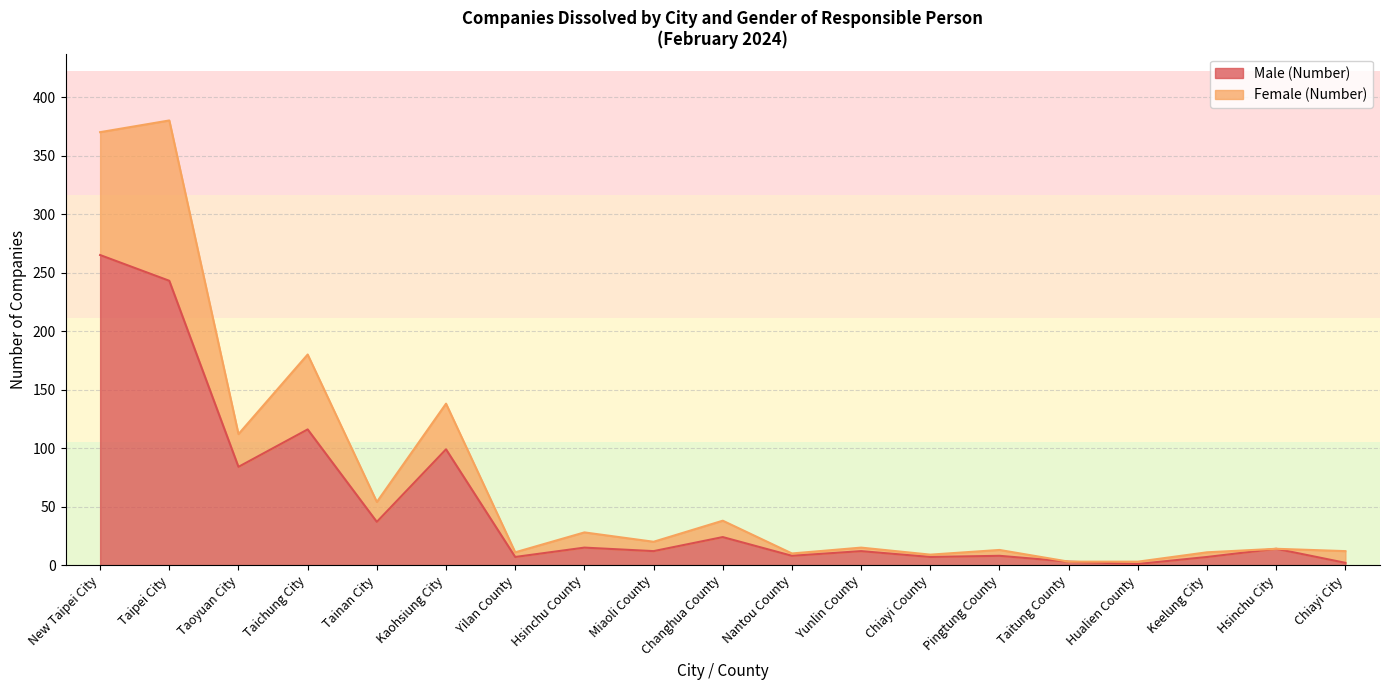

The value of Male (Number) at Changhua County is 24. True or false?

True